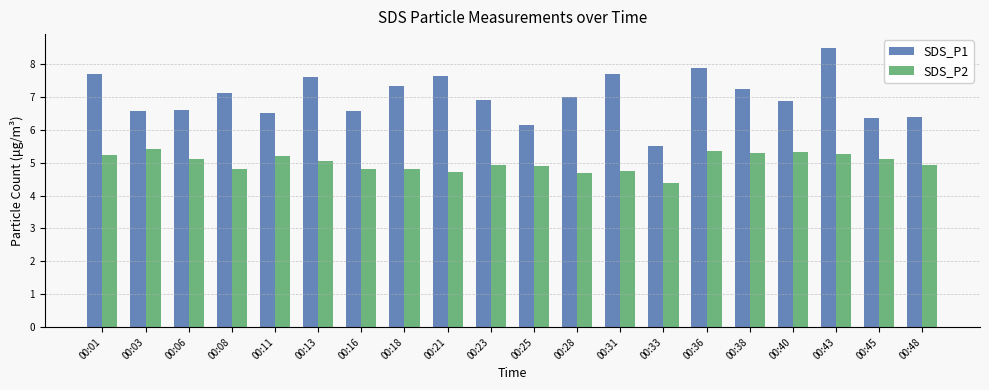

Where does the SDS_P2 series first go above 5?

00:01